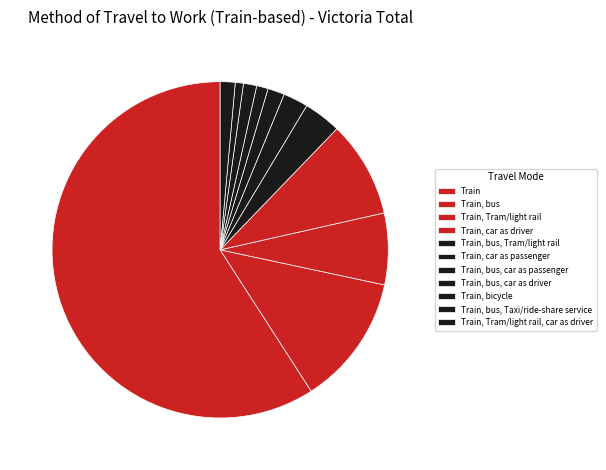

To the nearest percent, what is the average slice percentage?

9%